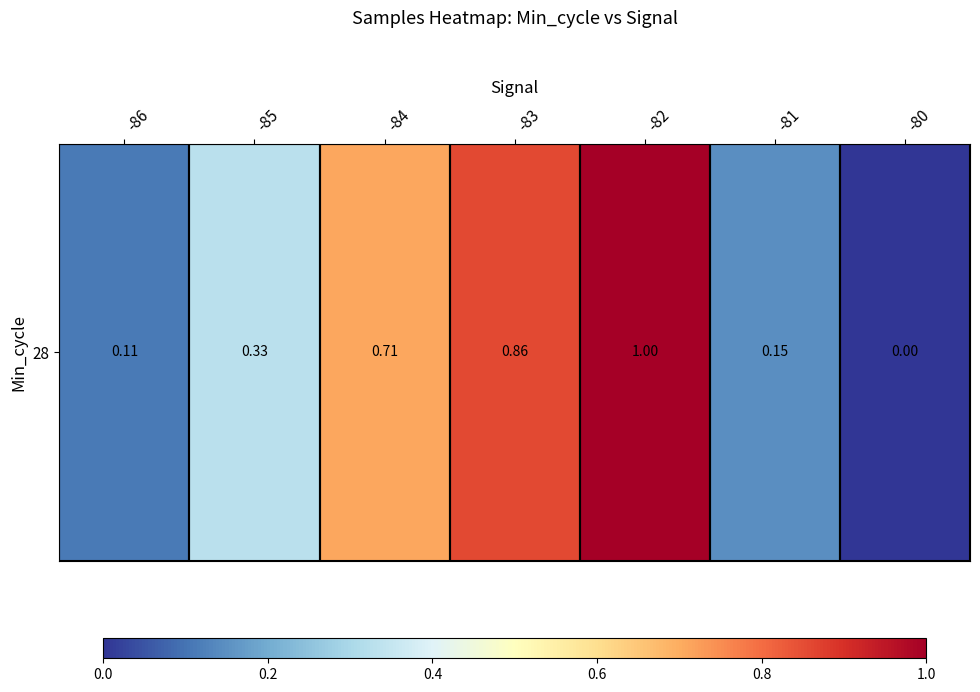

What is the sum of the values at -83 and -84?

1.6